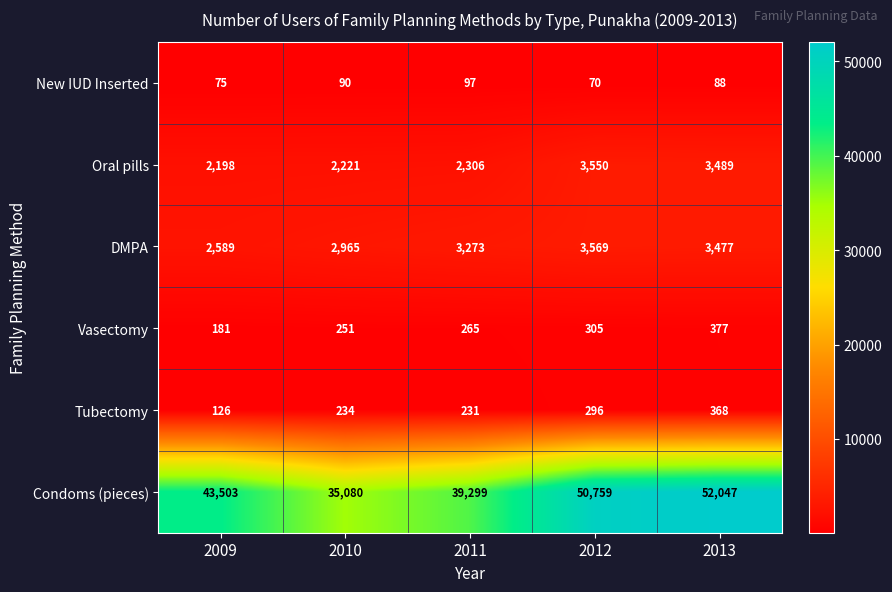

What is the sum of the New IUD Inserted values at 2011 and 2009?

172